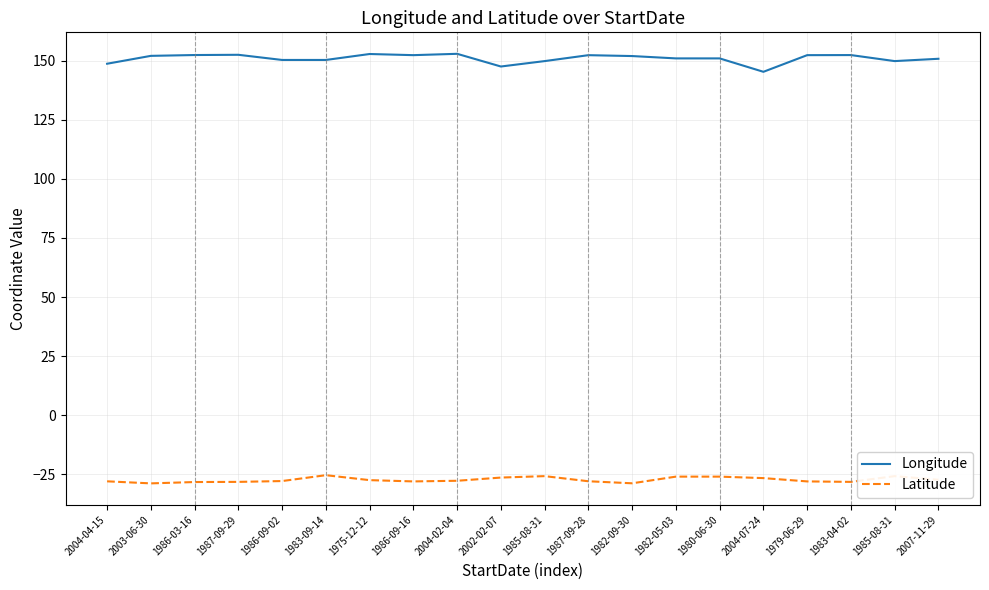

Read the Latitude value at 2004-02-04.

-27.8